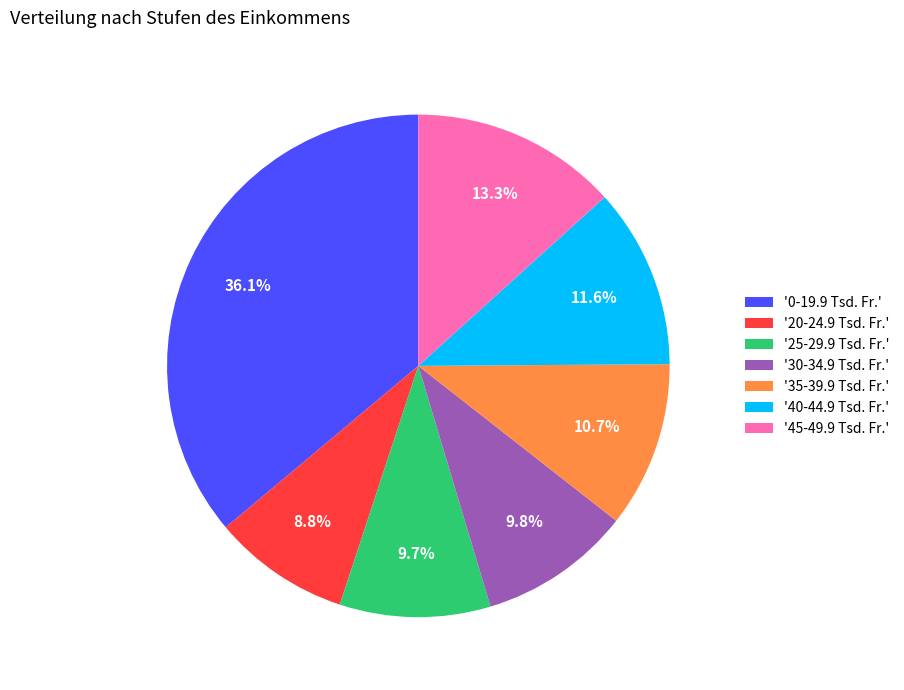

How many slices are in this pie chart?

7